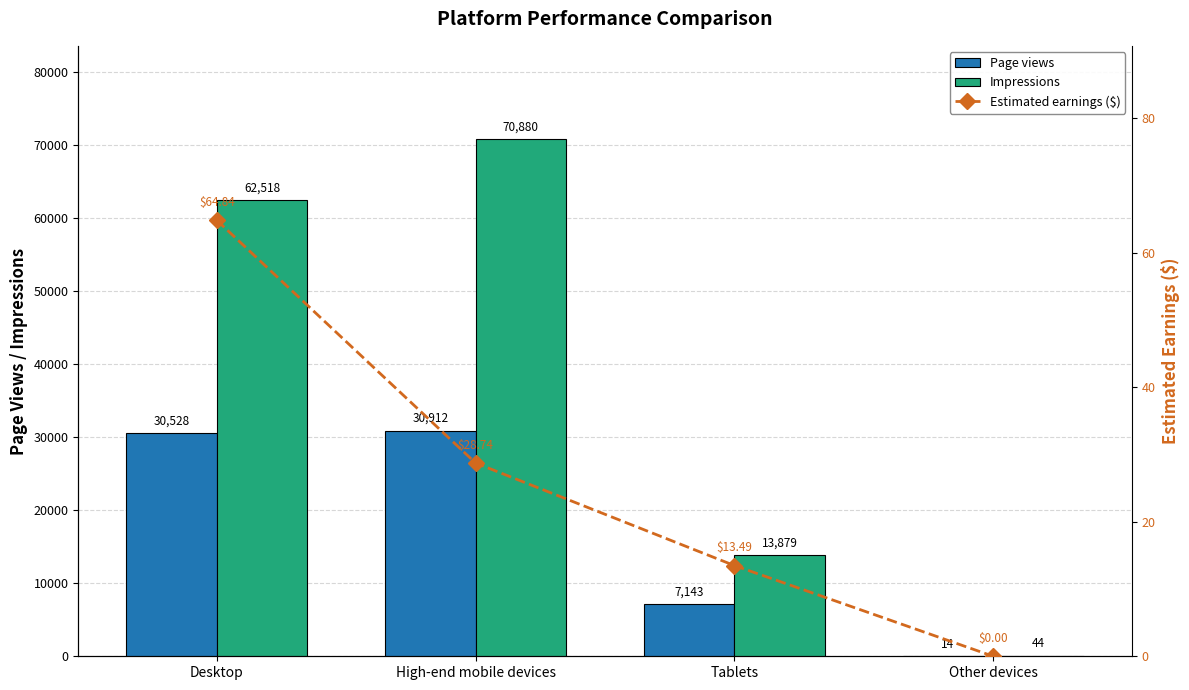

At how many categories does at least one series exceed 8979?

3